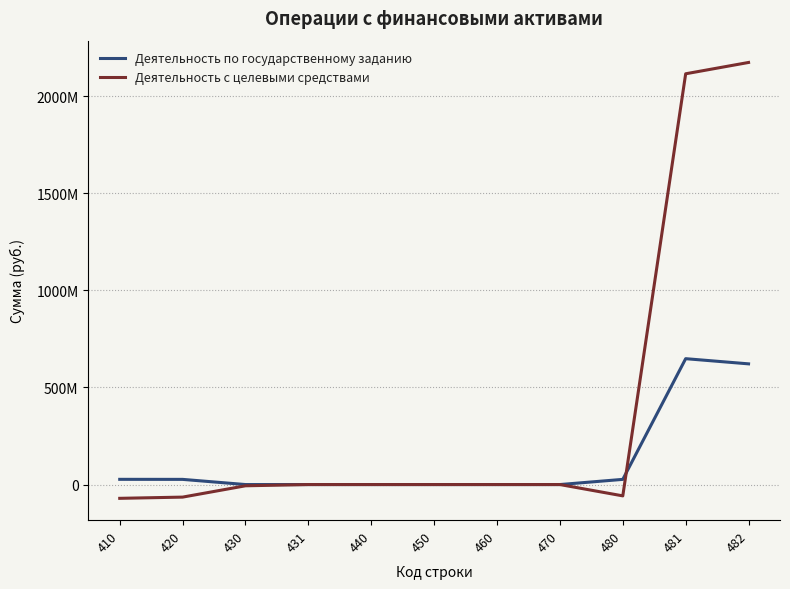

Is this an area chart (filled region under the line)?

No